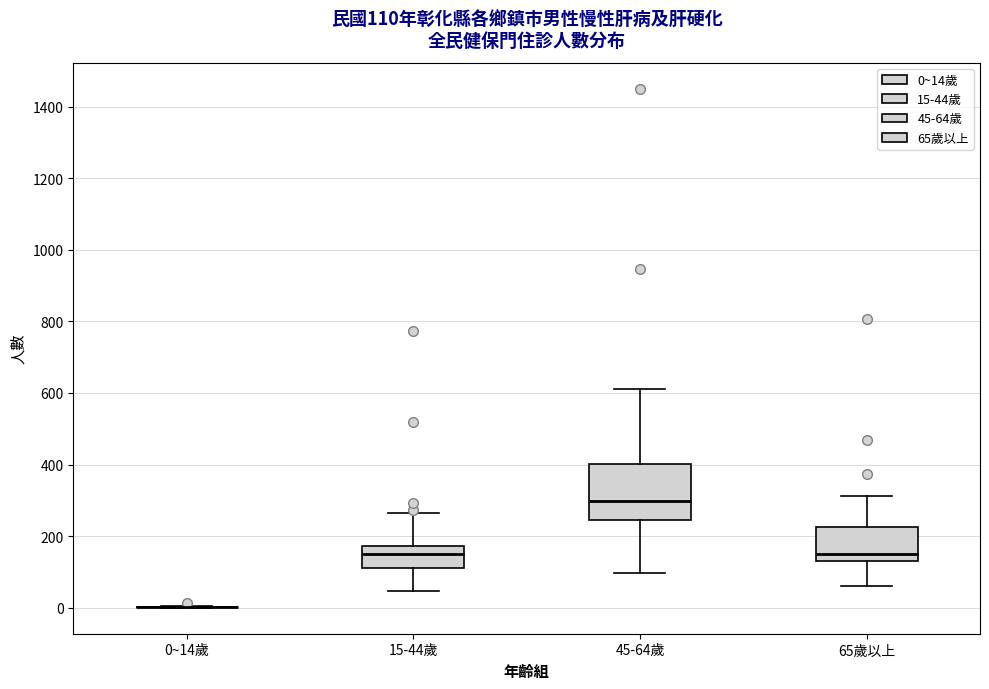

Which box is the tallest, from its lower edge to its upper edge?

45-64歲